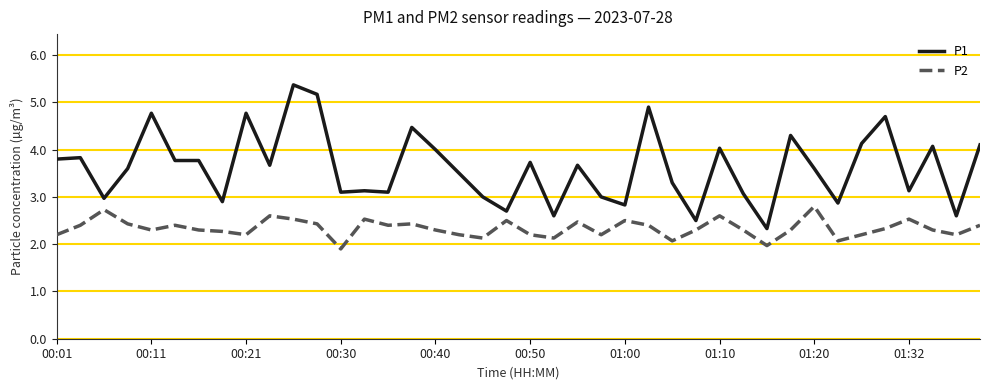

Rank the series by their average value, from highest to lowest.

P1, P2